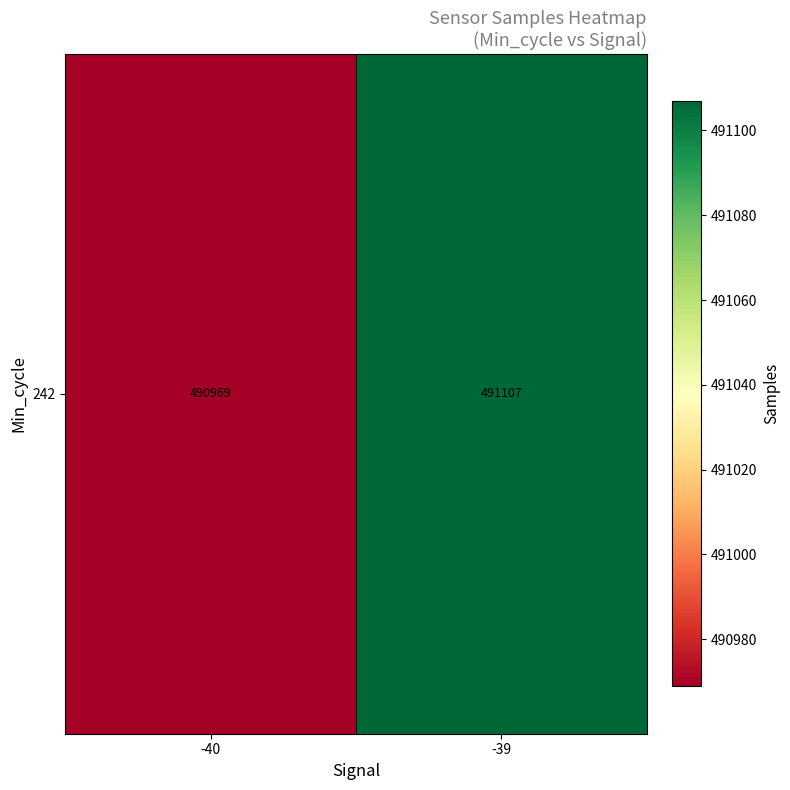

What is the approximate value at -39?

491106.9